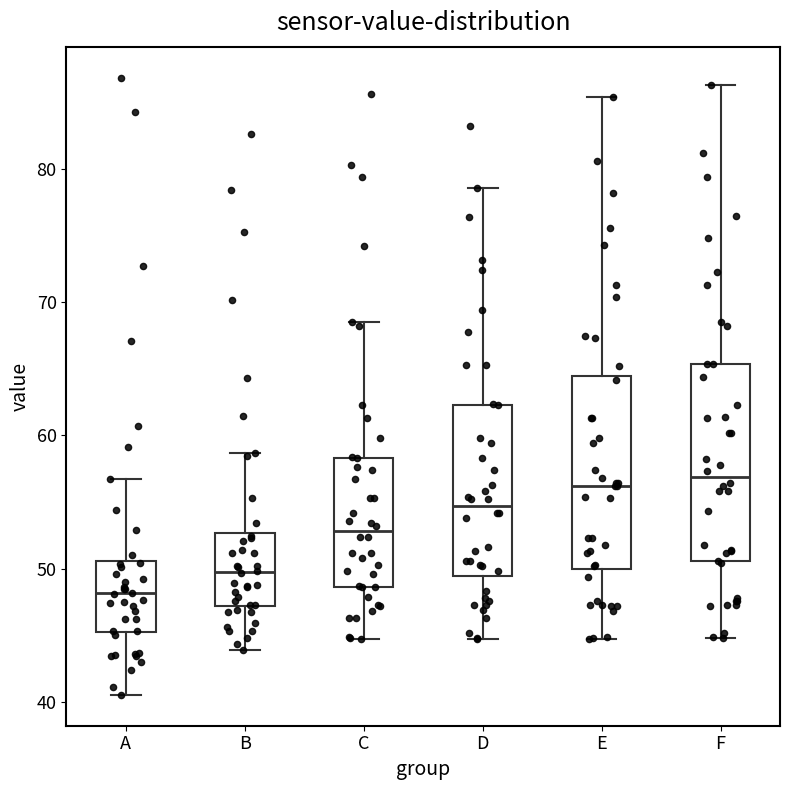

Reading left to right, transcribe this box plot: for each box, give where its median line is, the range the box spans, and where its two whiskers end, as read against the y-axis. The values are not printed on the chart, so give them approximately, as read against the axis.

A: median 48, box 45 to 51, whiskers 41 to 57
B: median 50, box 47 to 53, whiskers 44 to 59
C: median 53, box 49 to 58, whiskers 45 to 69
D: median 55, box 49 to 62, whiskers 45 to 79
E: median 56, box 50 to 64, whiskers 45 to 85
F: median 57, box 51 to 65, whiskers 45 to 86